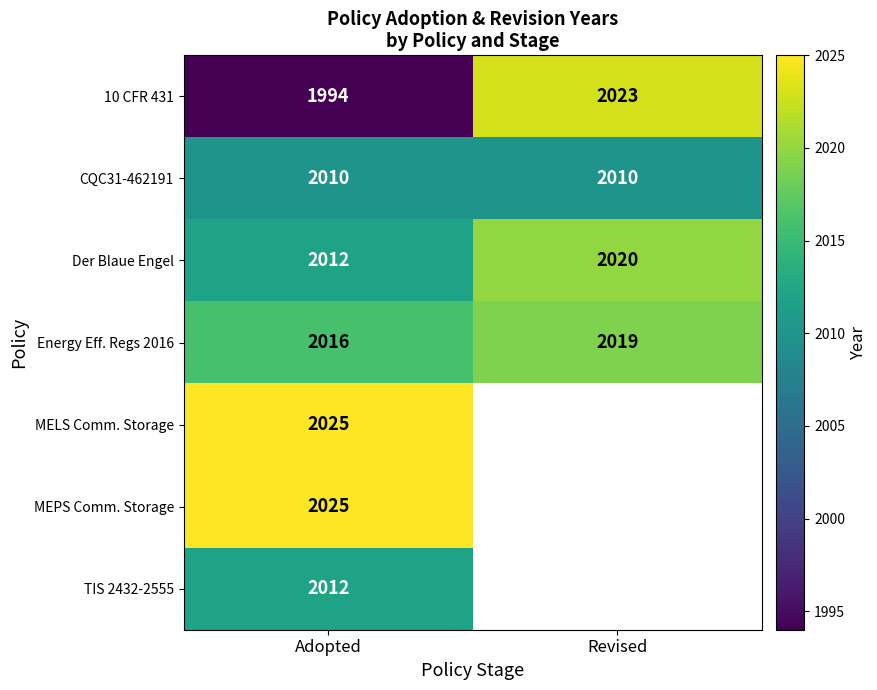

What is the sum of the CQC31-462191 values at Revised and Adopted?

4020